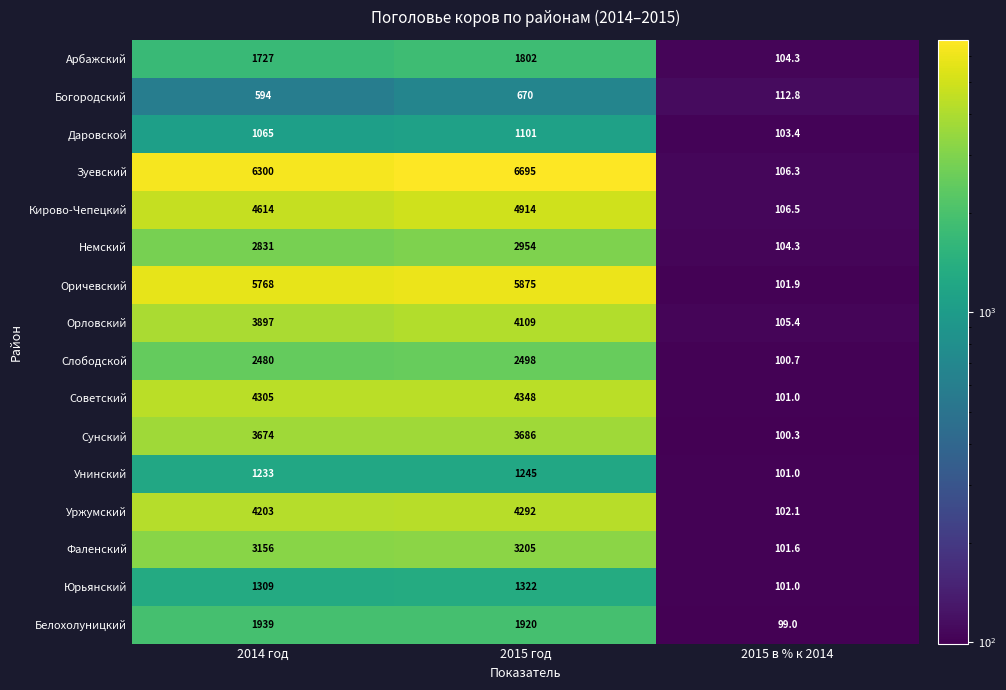

What is the total value across all series at 2015 в % к 2014?

1651.6